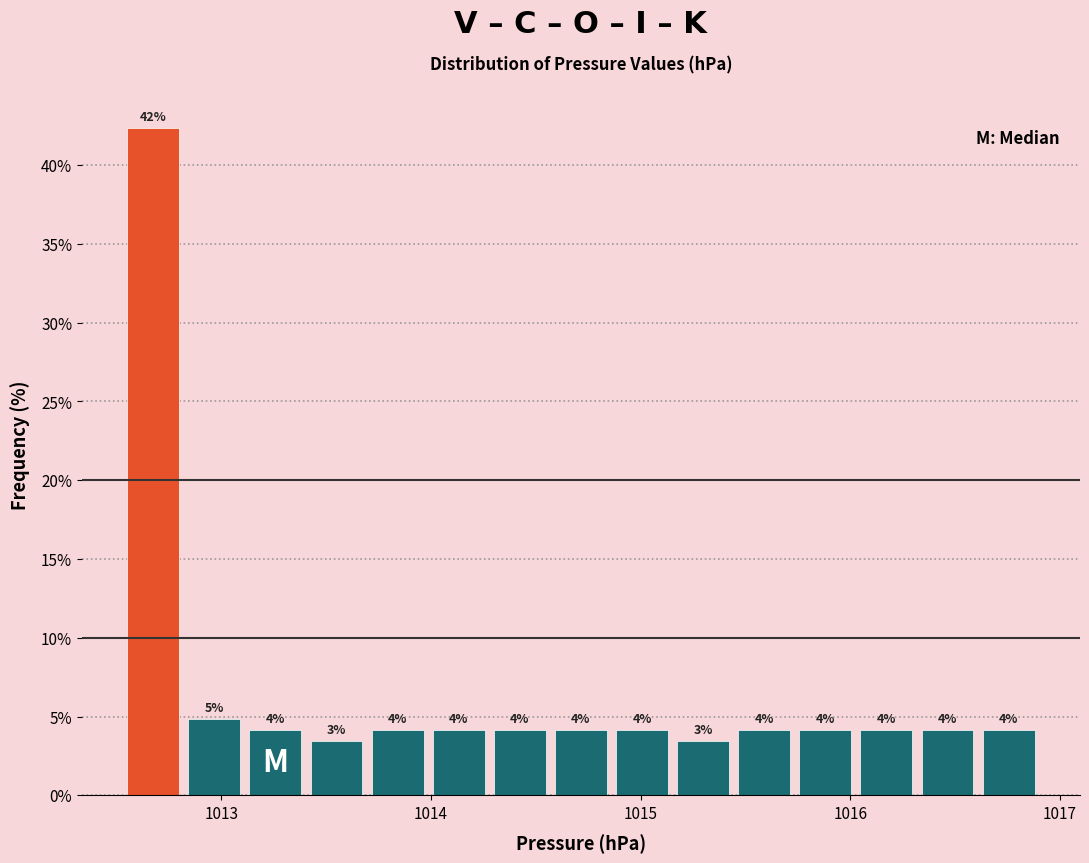

Read against the x-axis, roughly where is the centre of the tallest bar?

1012.7